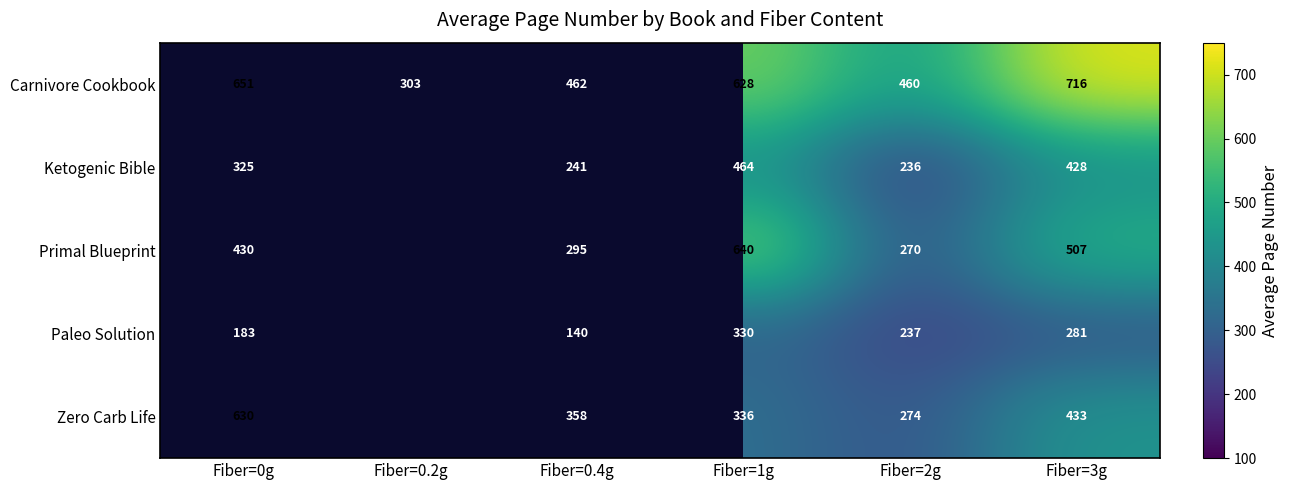

The value of Carnivore Cookbook at Fiber=0g is 331. True or false?

False